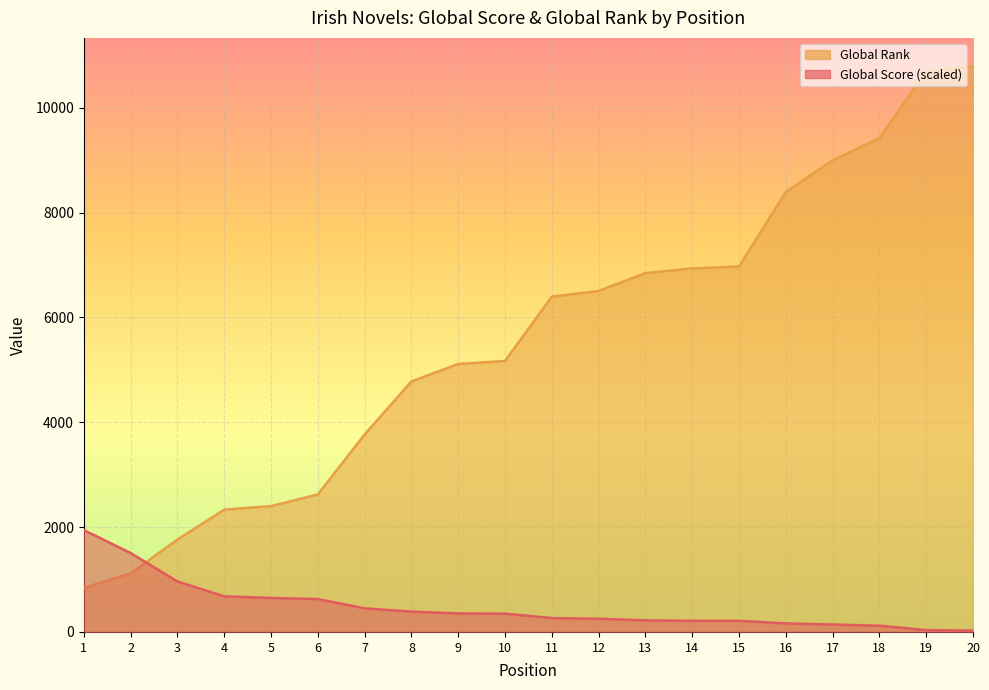

Which series has the largest total across all categories?

Global Rank